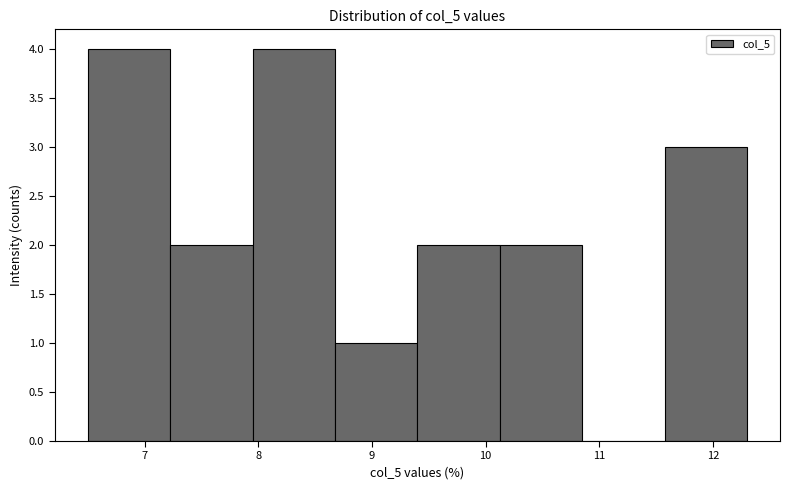

How tall is the bar that spans 10.1 to 10.9 on the x-axis? Neither the bar edges nor the heights are printed on the chart, so give them approximately, as read against the axes.

2